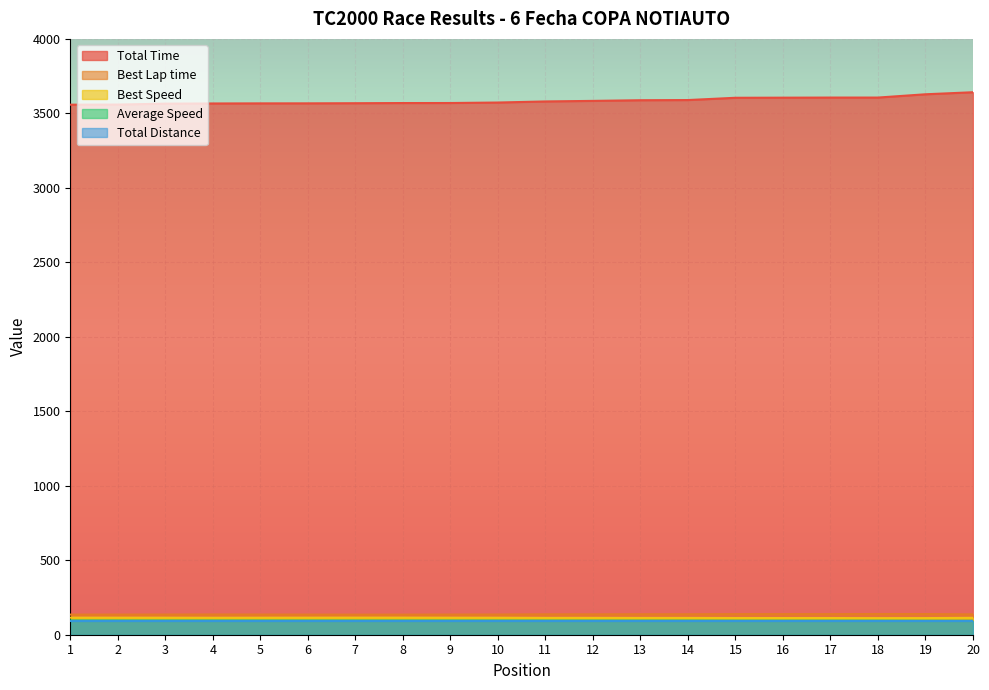

How many lines are shown in the chart?

5